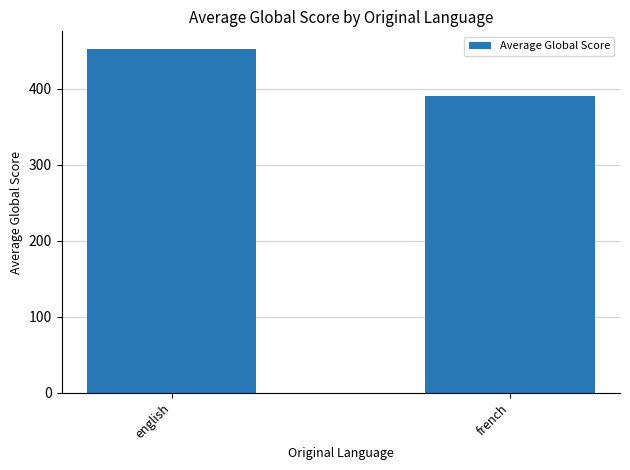

List the labels in order of value, largest first.

english, french